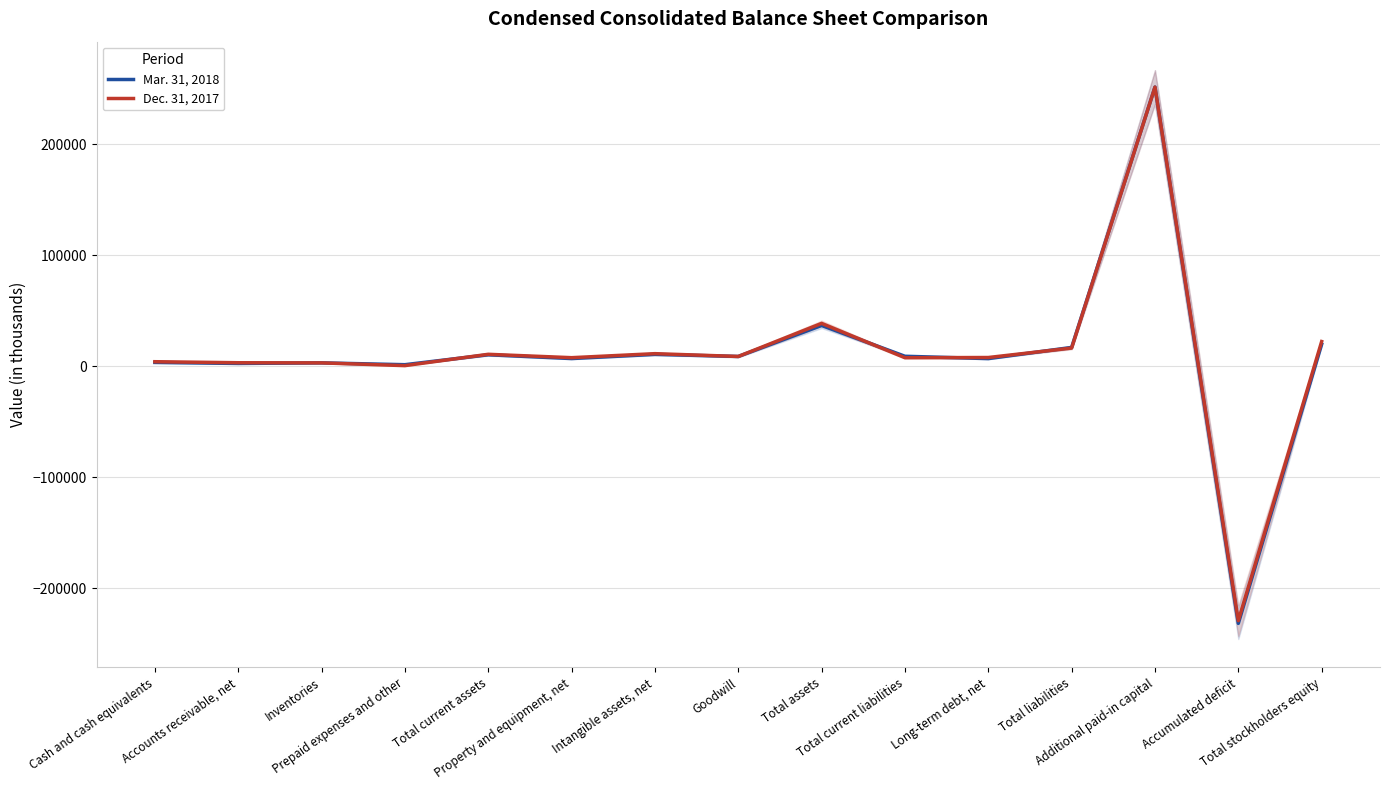

Rank the series at Cash and cash equivalents from lowest to highest value.

Mar. 31, 2018, Dec. 31, 2017